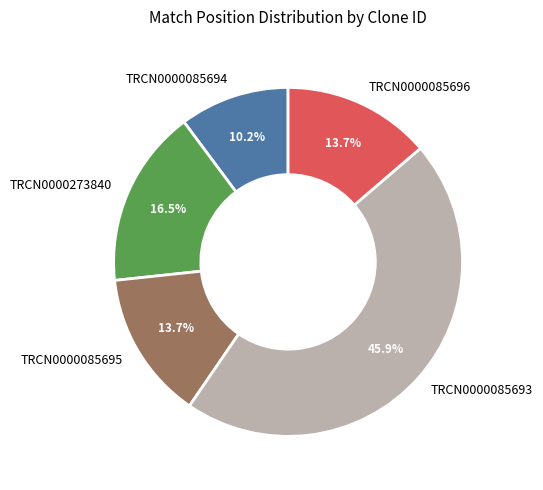

To the nearest percent, what percentage of the pie is TRCN0000085696?

14%